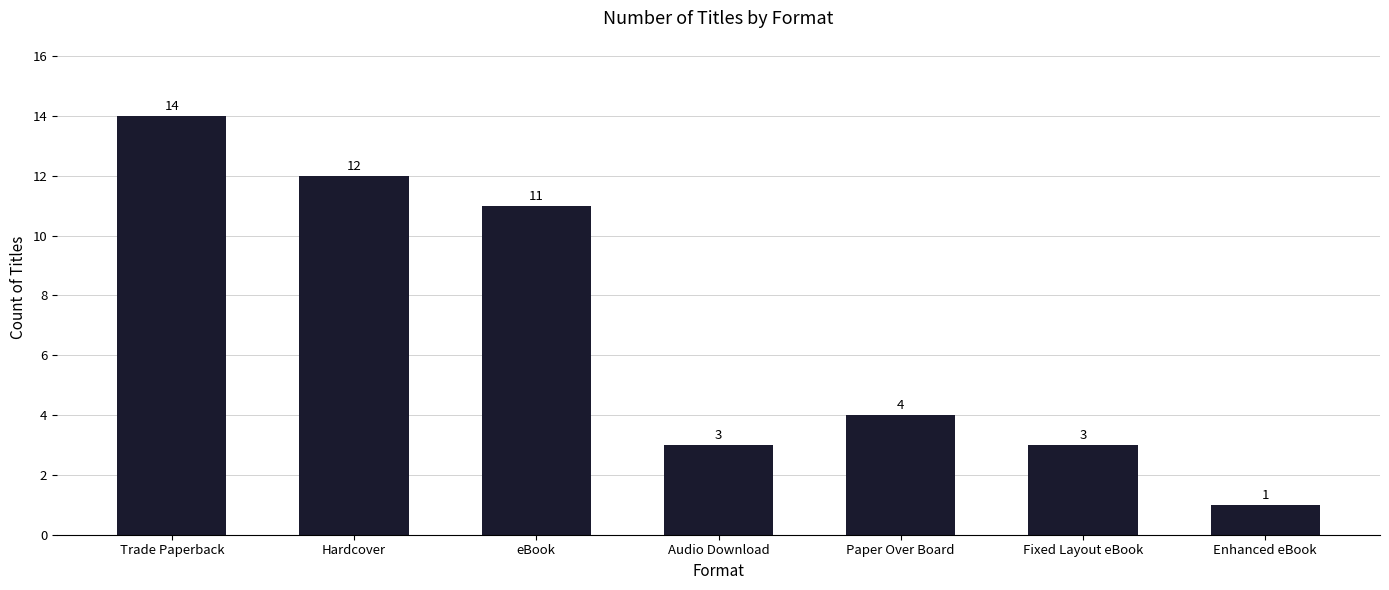

At which label does the data first exceed 4?

Trade Paperback